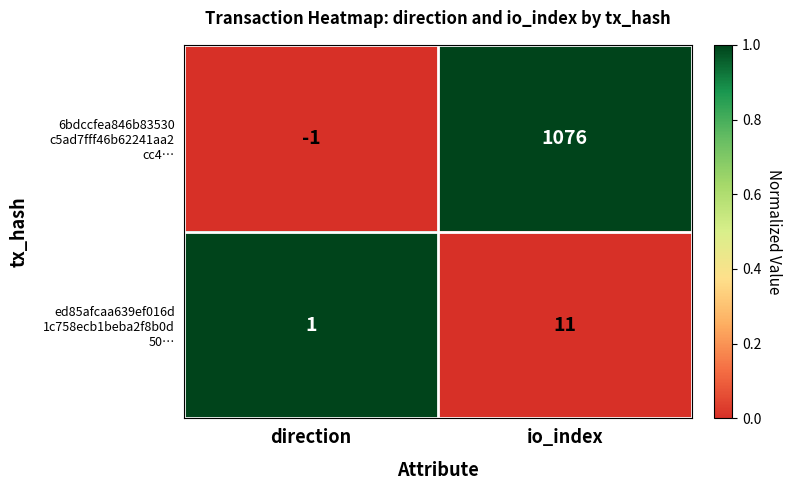

What is the total value across all series at io_index?

1087